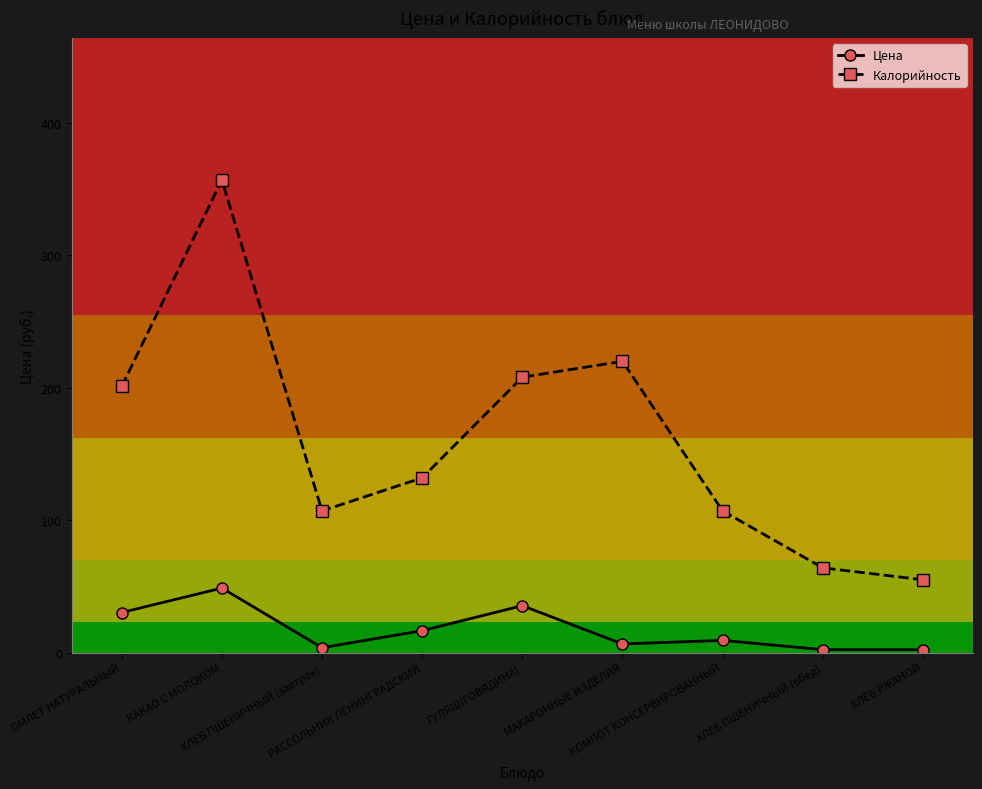

What position from the right is МАКАРОННЫЕ ИЗДЕЛИЯ?

4